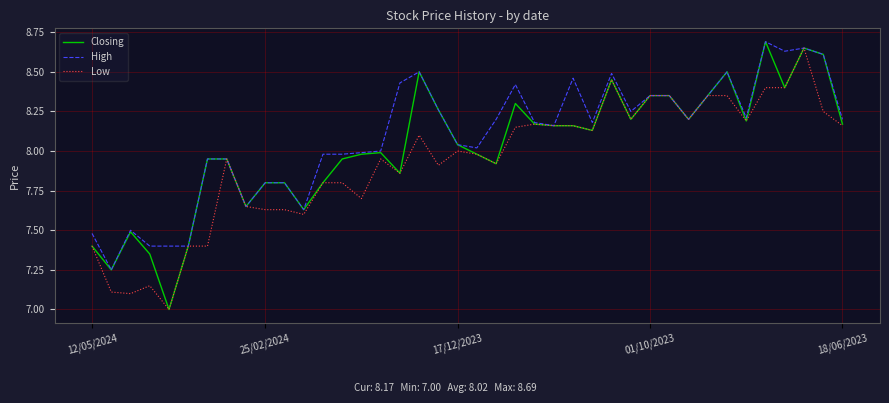

What is the minimum value for Low?

7.0